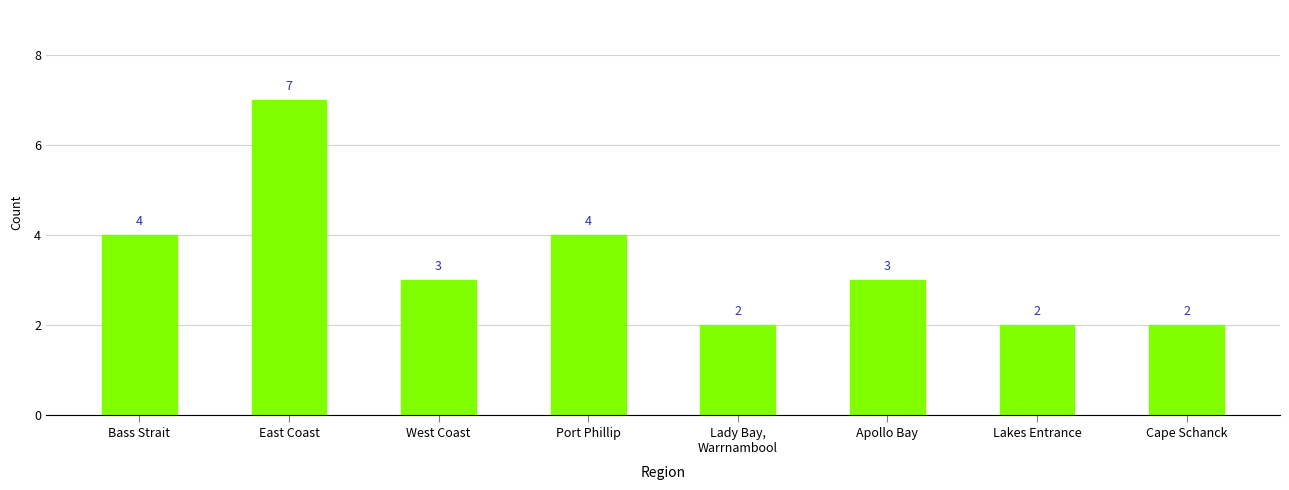

True or false: the data shows 2 at Cape Schanck.

True